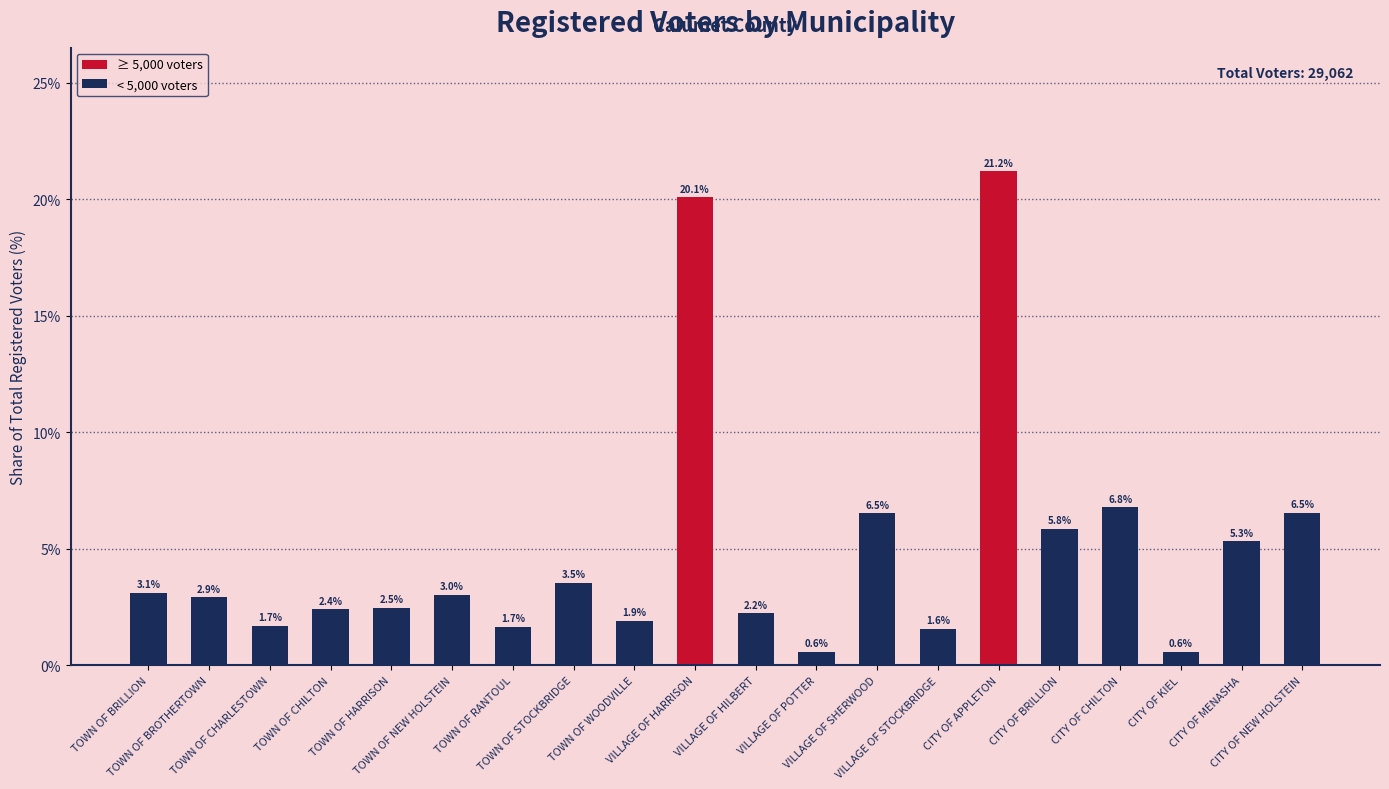

What is the difference between the maximum and minimum values?

20.6